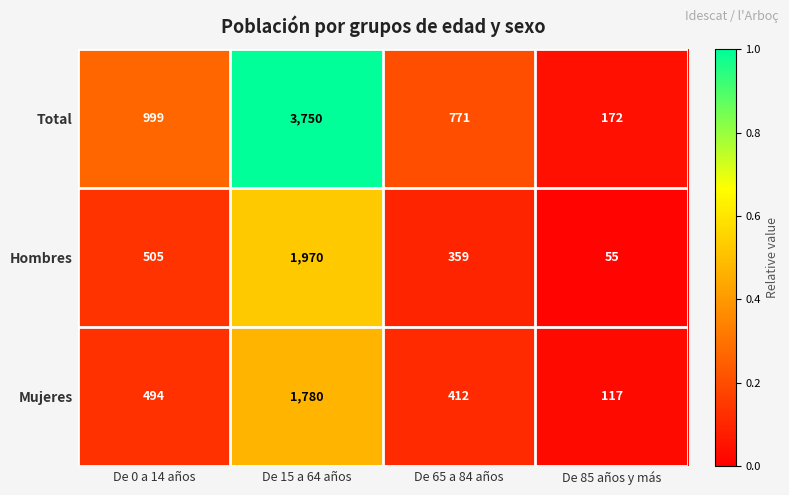

What is the difference between the maximum and minimum values in the Total series?

3578